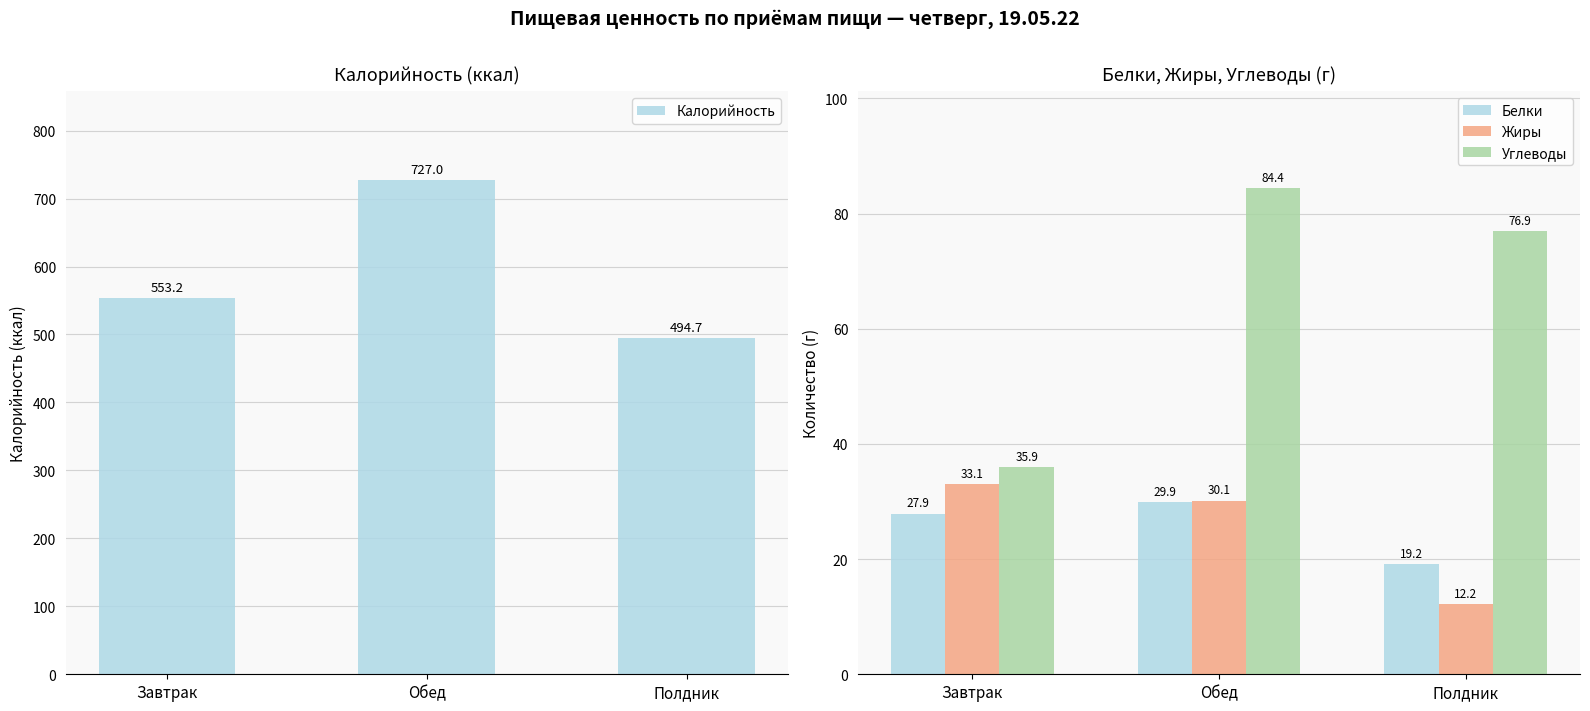

At which label is Белки closest to 24?

Завтрак